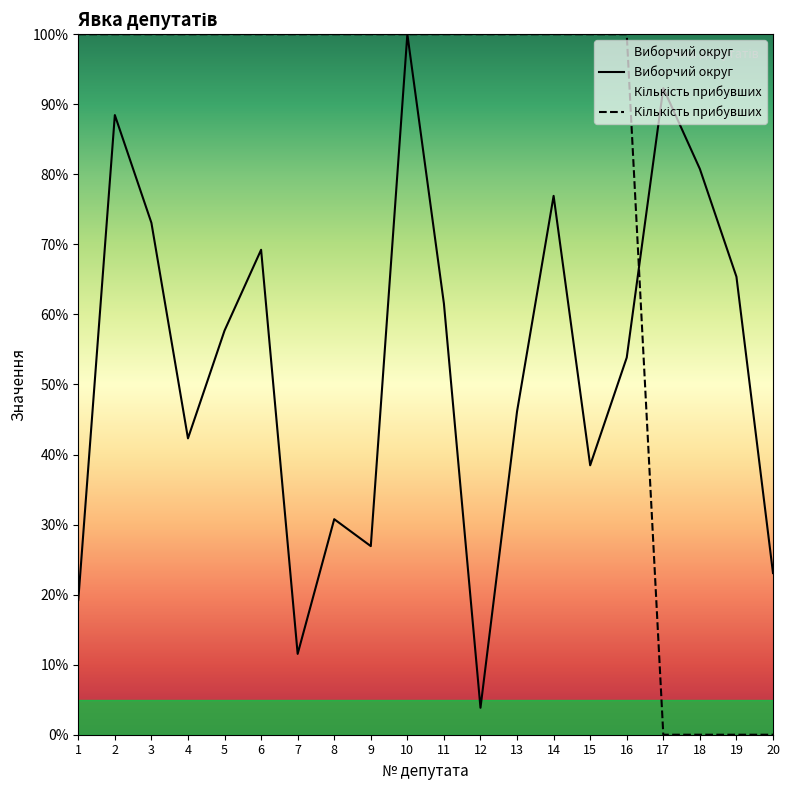

What is the sum of all Кількість прибувших values?

16.0